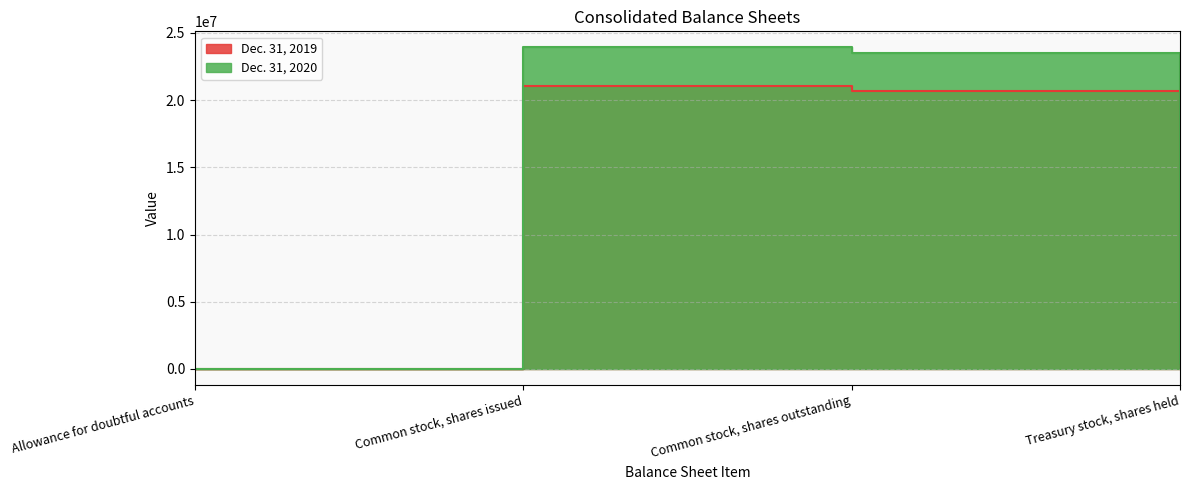

What is the spread (max minus min) of values at Allowance for doubtful accounts?

117